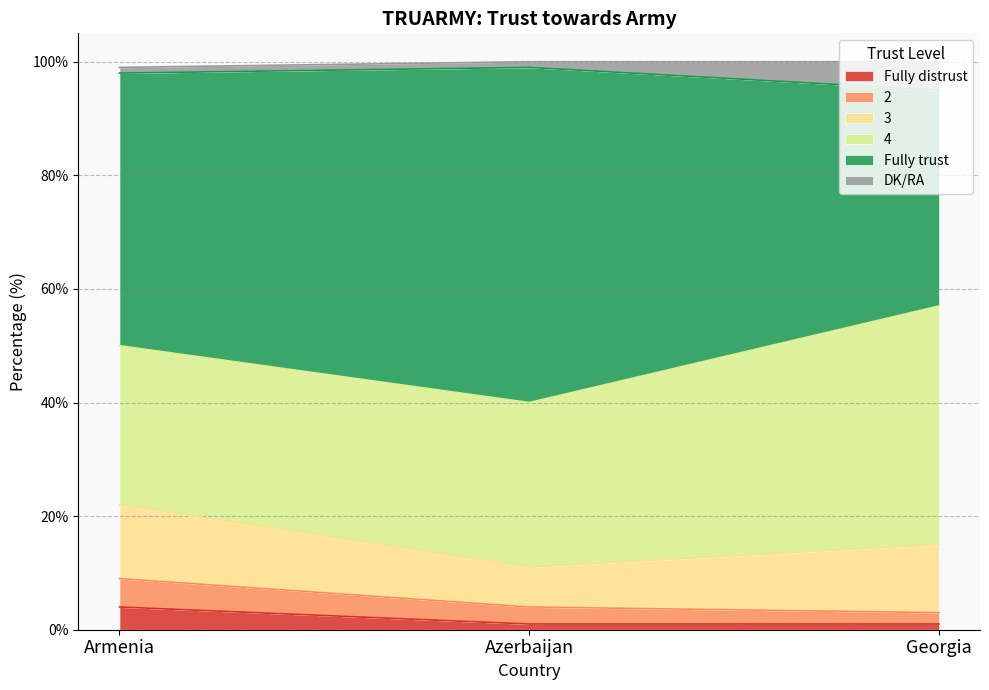

Which label corresponds to the smallest value in the chart?

Azerbaijan